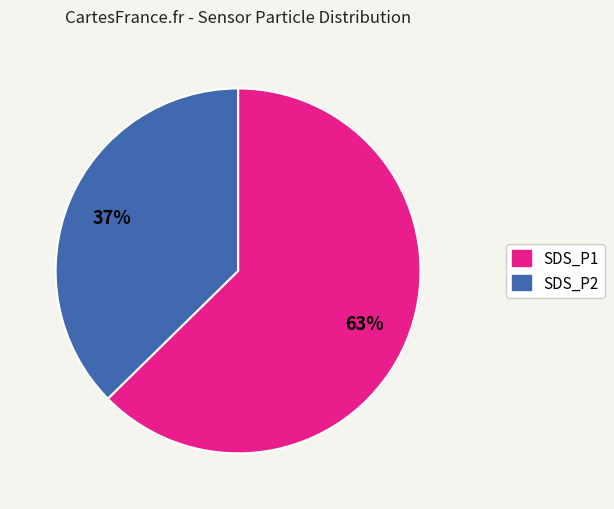

To the nearest percent, what is the average slice percentage?

50%